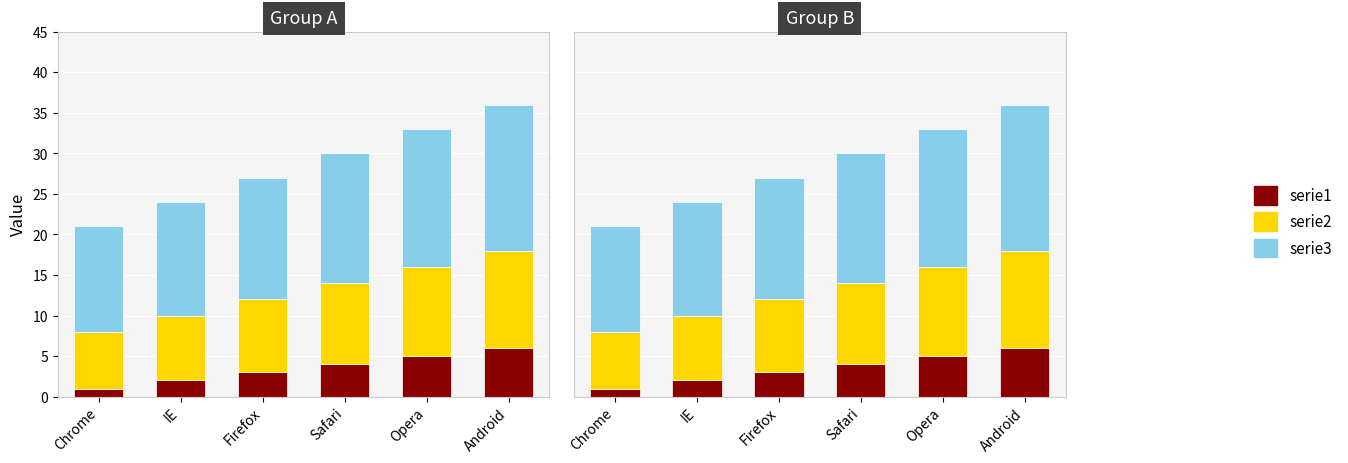

Are the bars horizontal?

No